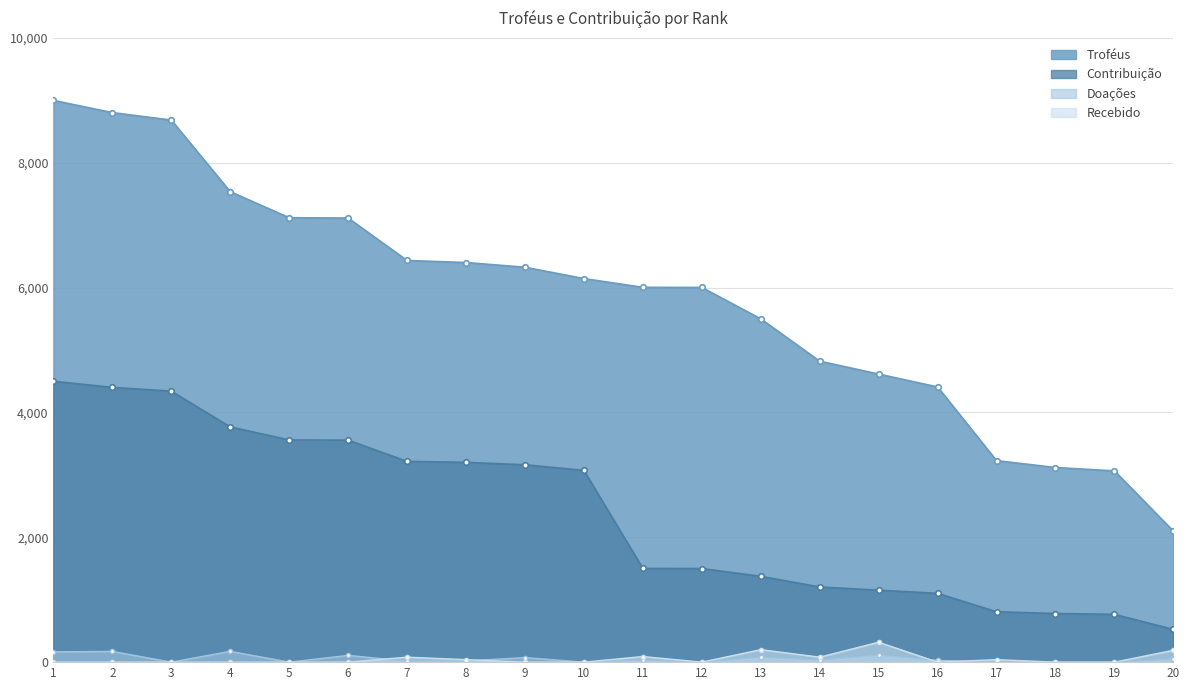

The value of Troféus at 19 is 3064. True or false?

True